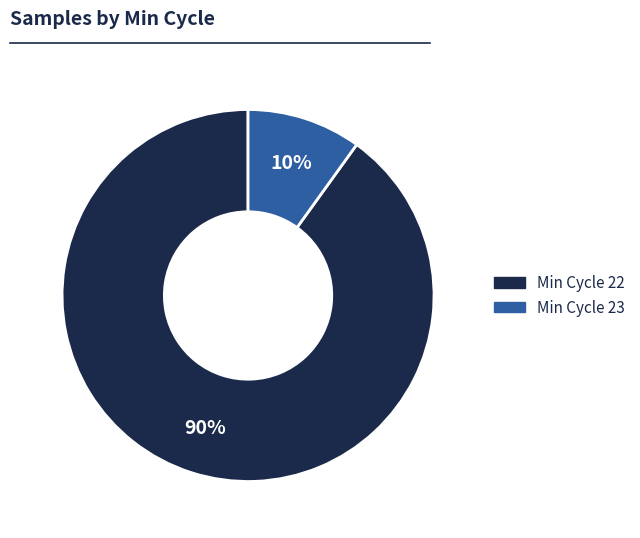

How many segments does this pie chart have?

2